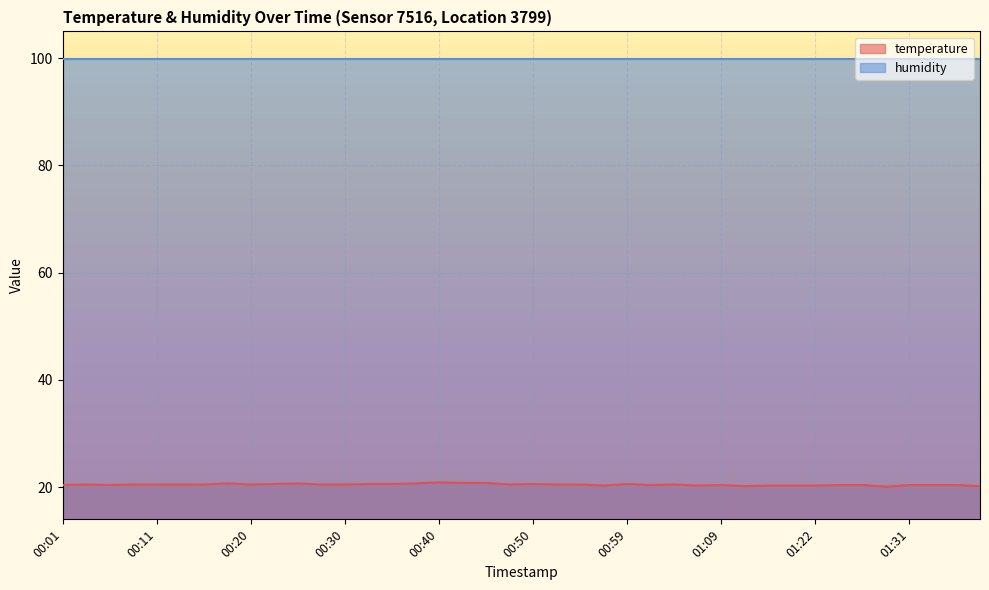

What value does the data have at 00:20?

20.5